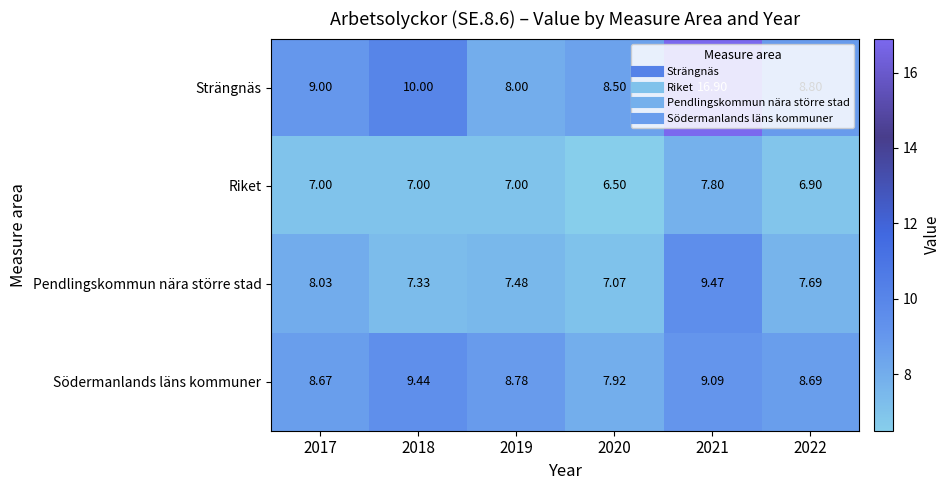

Which series has the widest spread of values?

Strängnäs